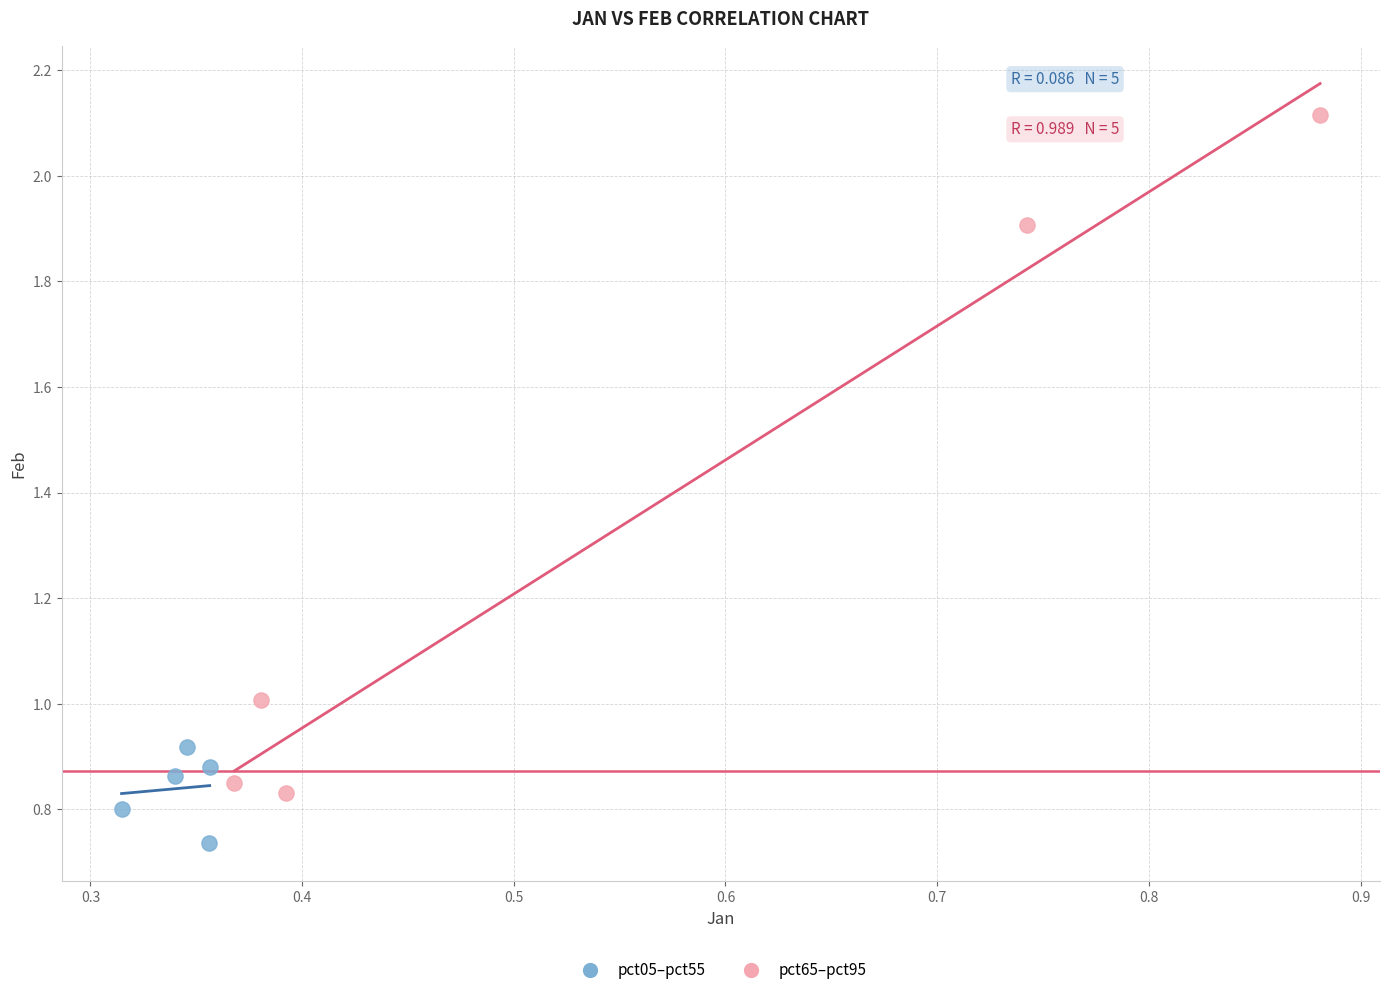

Which series has the largest Y range (max minus min)?

pct65–pct95